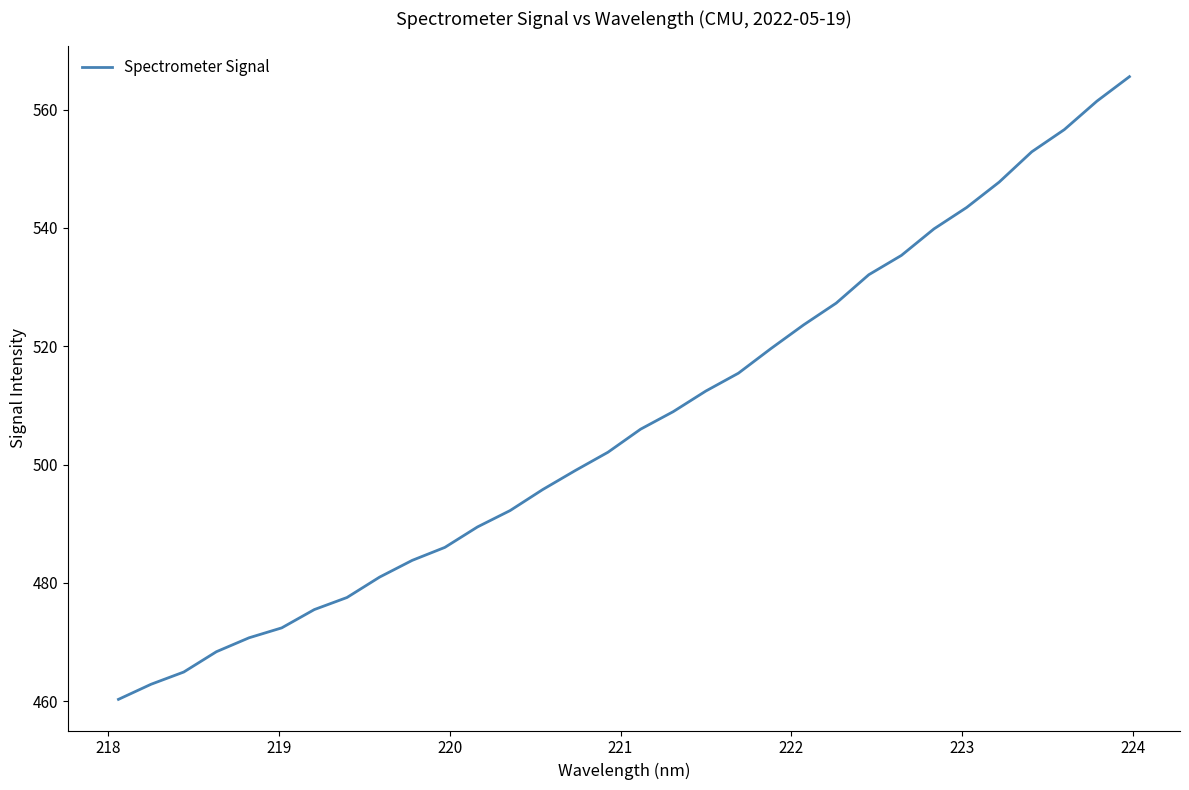

What is the maximum value shown in the chart?

565.6